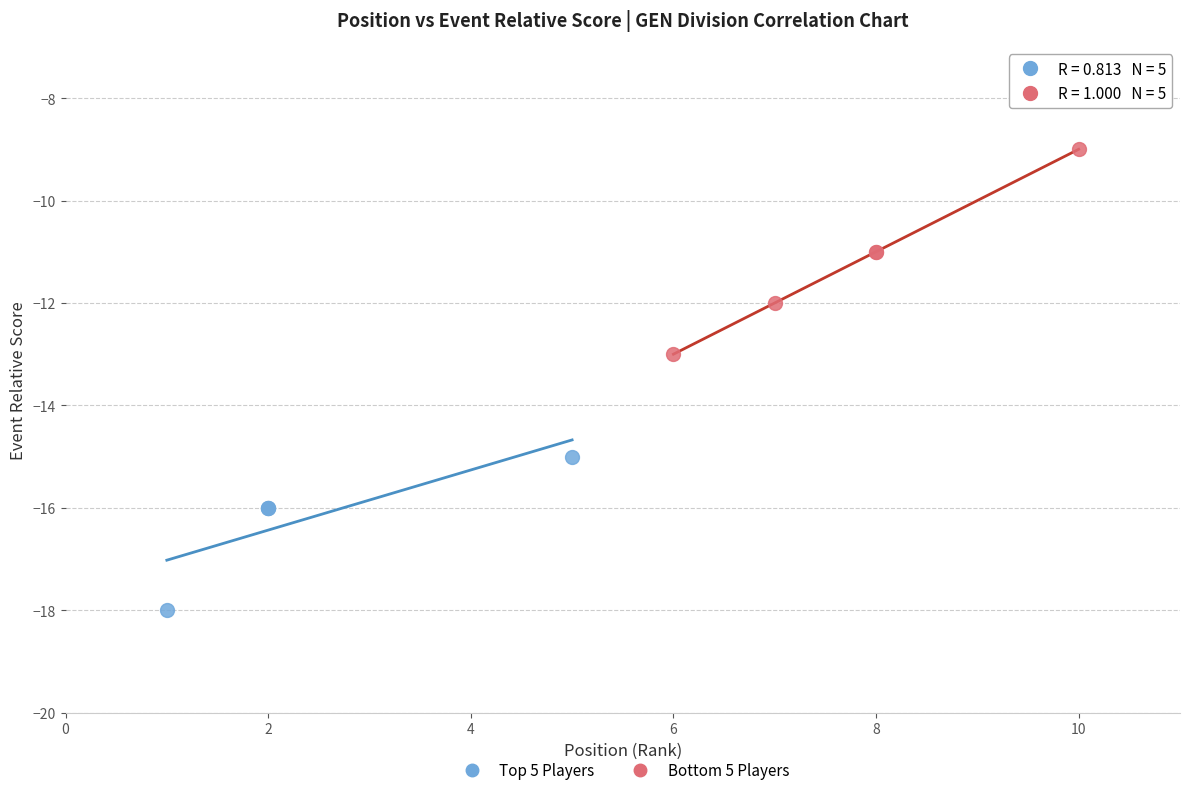

Which series reaches the minimum Y coordinate?

Top 5 Players